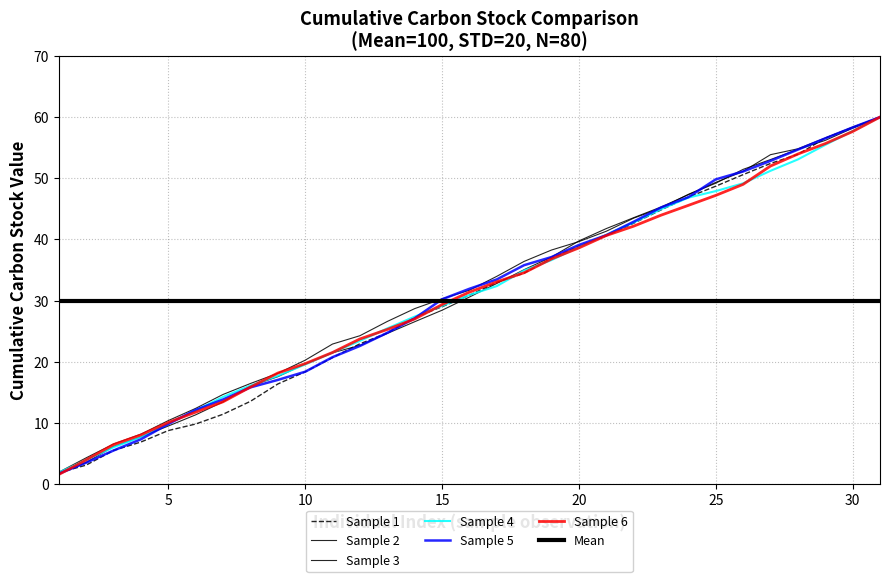

Does the chart have visible grid lines?

Yes